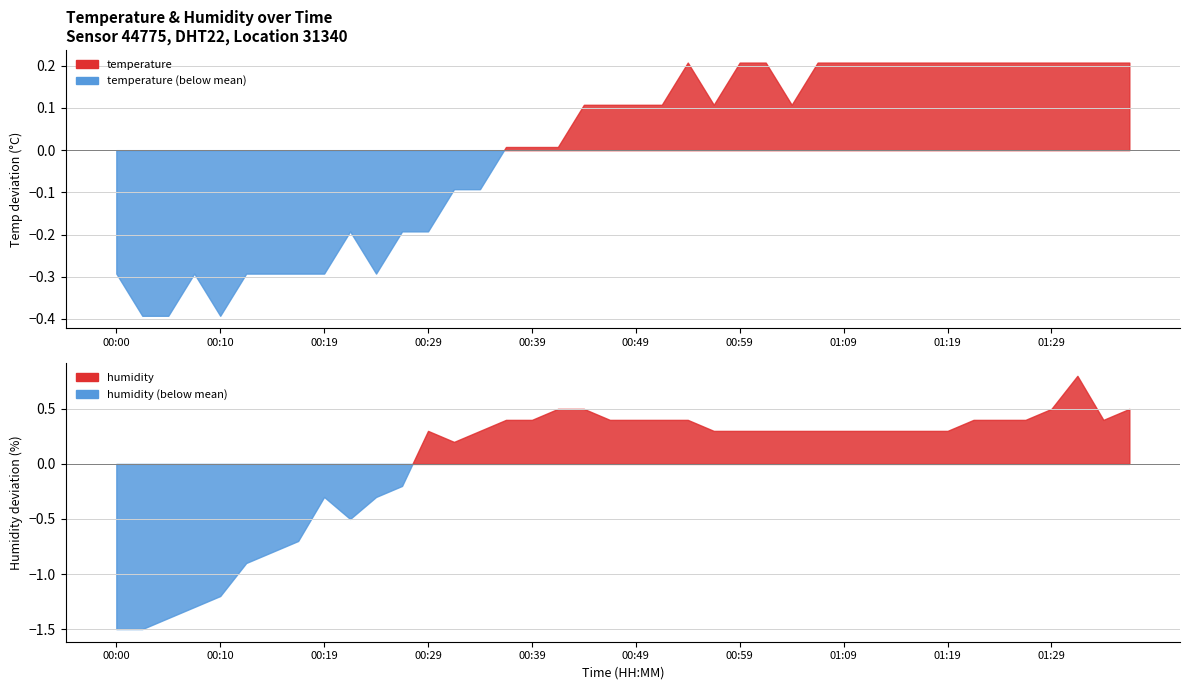

What are all the series names shown in the legend?

temperature, humidity